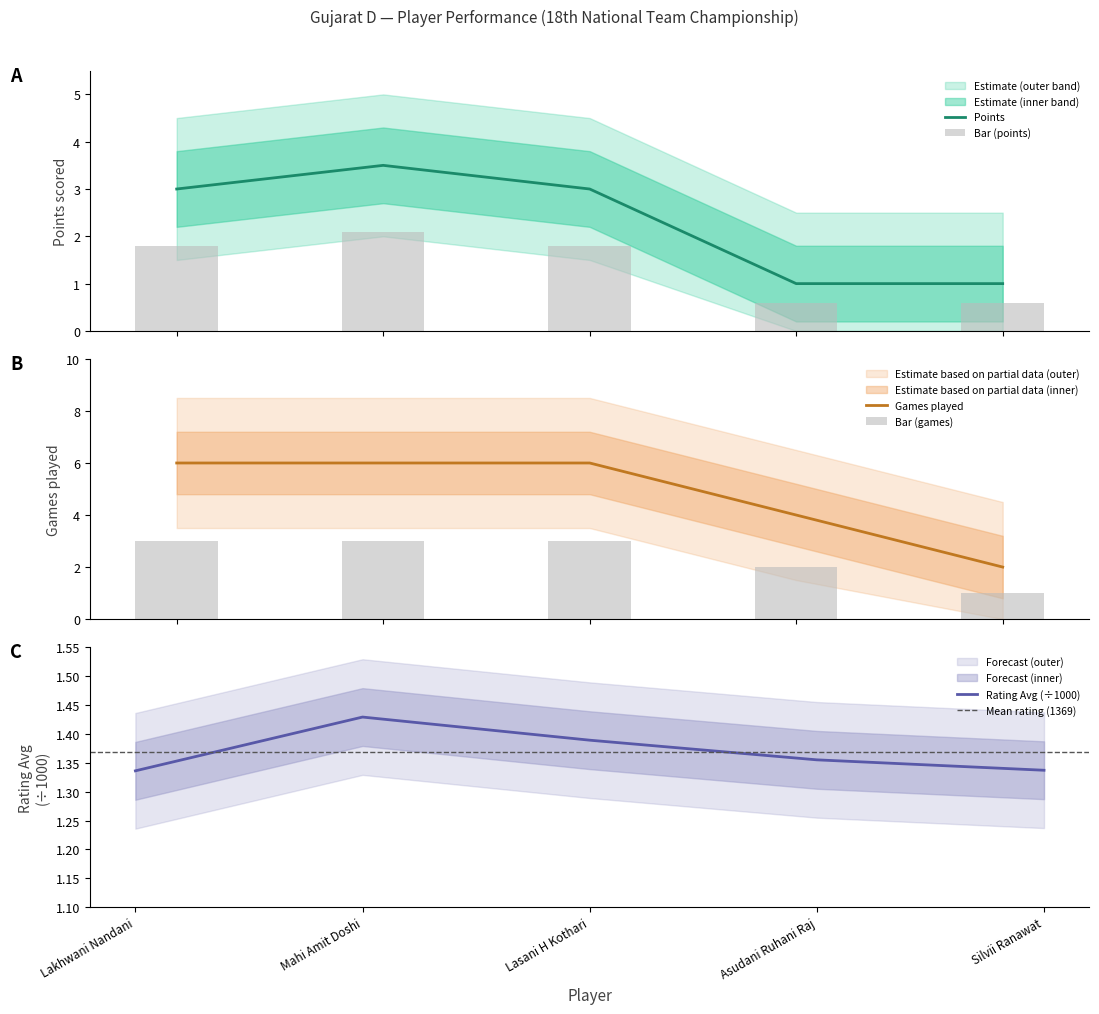

What is the maximum value shown in the chart?

6.0